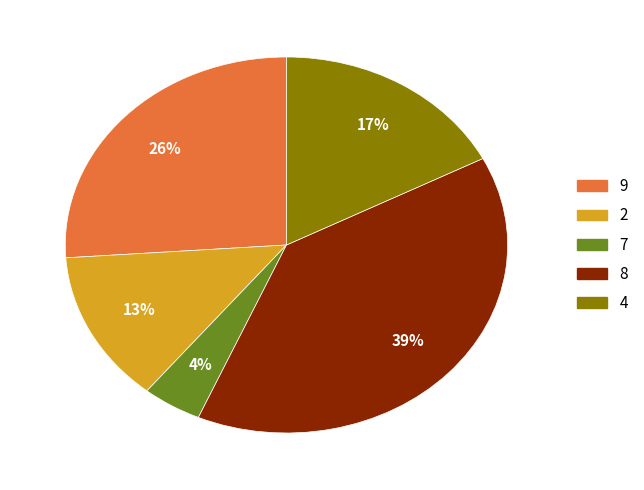

The 7 slice represents 14% of the pie. True or false?

False